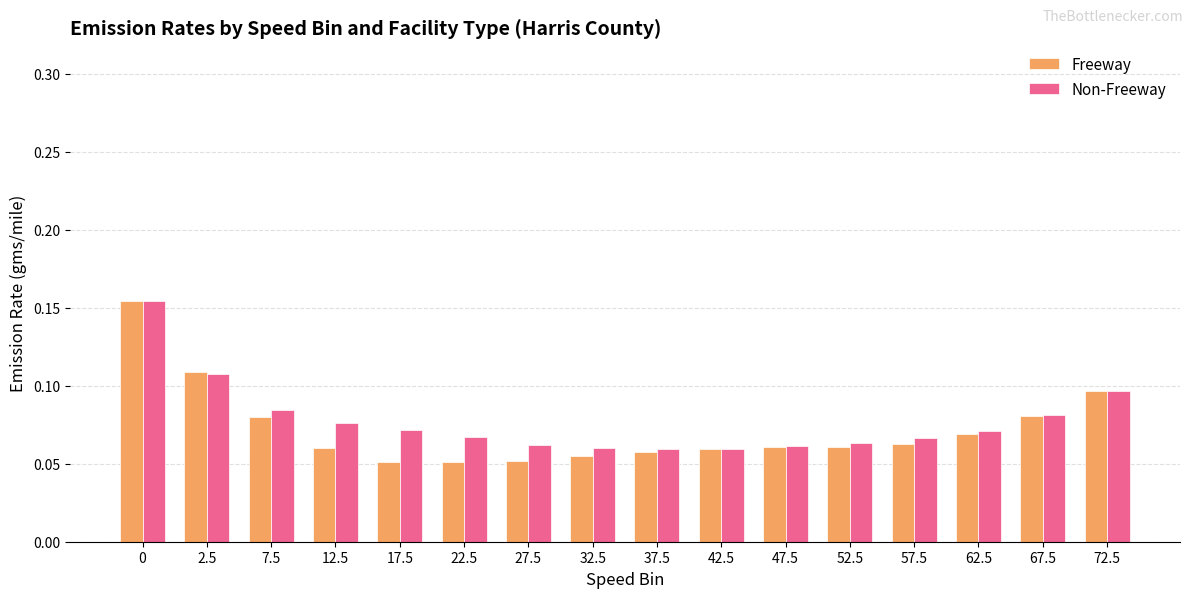

What is the sum of all Freeway values?

1.2